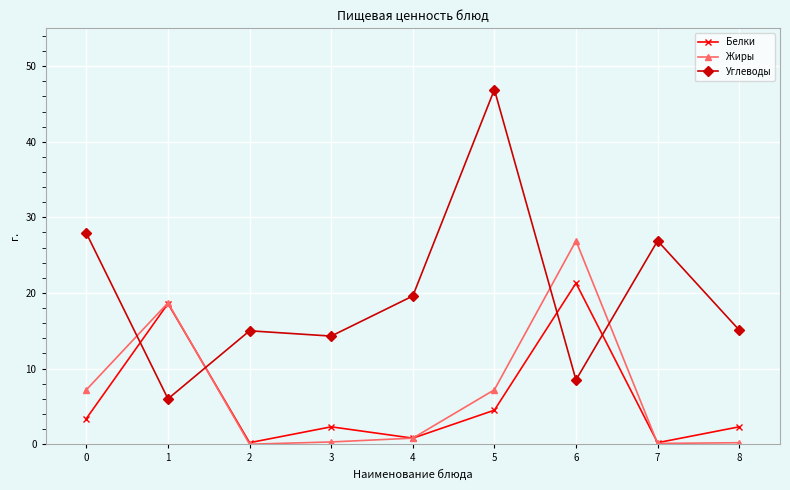

True or false: Углеводы has more than 2 points higher than both neighbors.

True